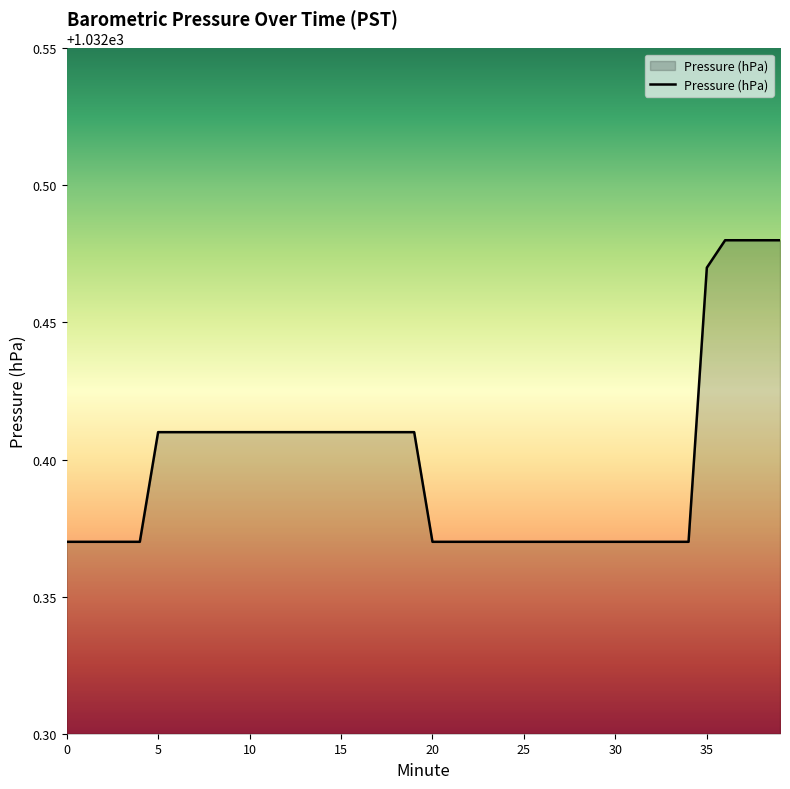

How many lines are shown in the chart?

1